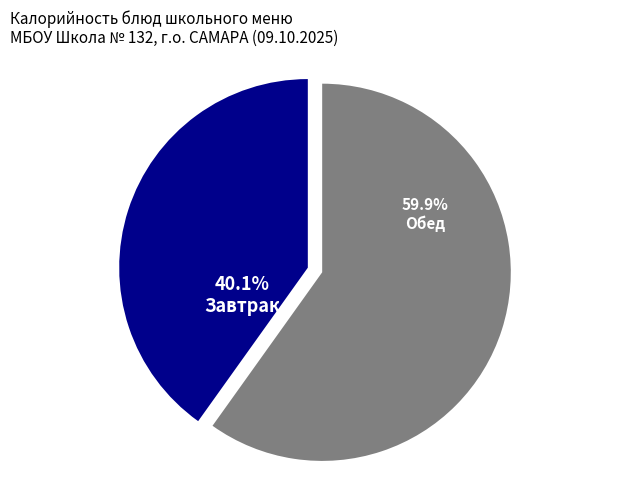

Which has a higher value, Обед or Завтрак?

Обед